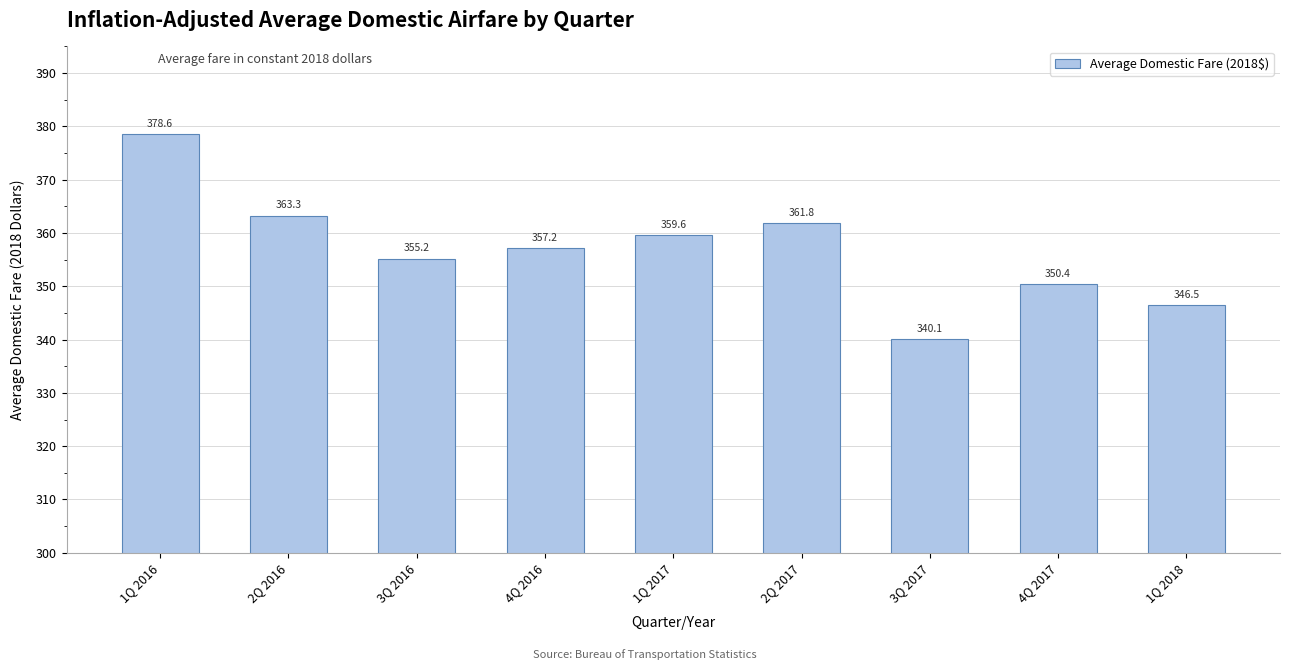

Reading right to left, transcribe all the data shown in this chart.

1Q 2018=346.5	4Q 2017=350.4	3Q 2017=340.1	2Q 2017=361.8	1Q 2017=359.6	4Q 2016=357.2	3Q 2016=355.2	2Q 2016=363.3	1Q 2016=378.6